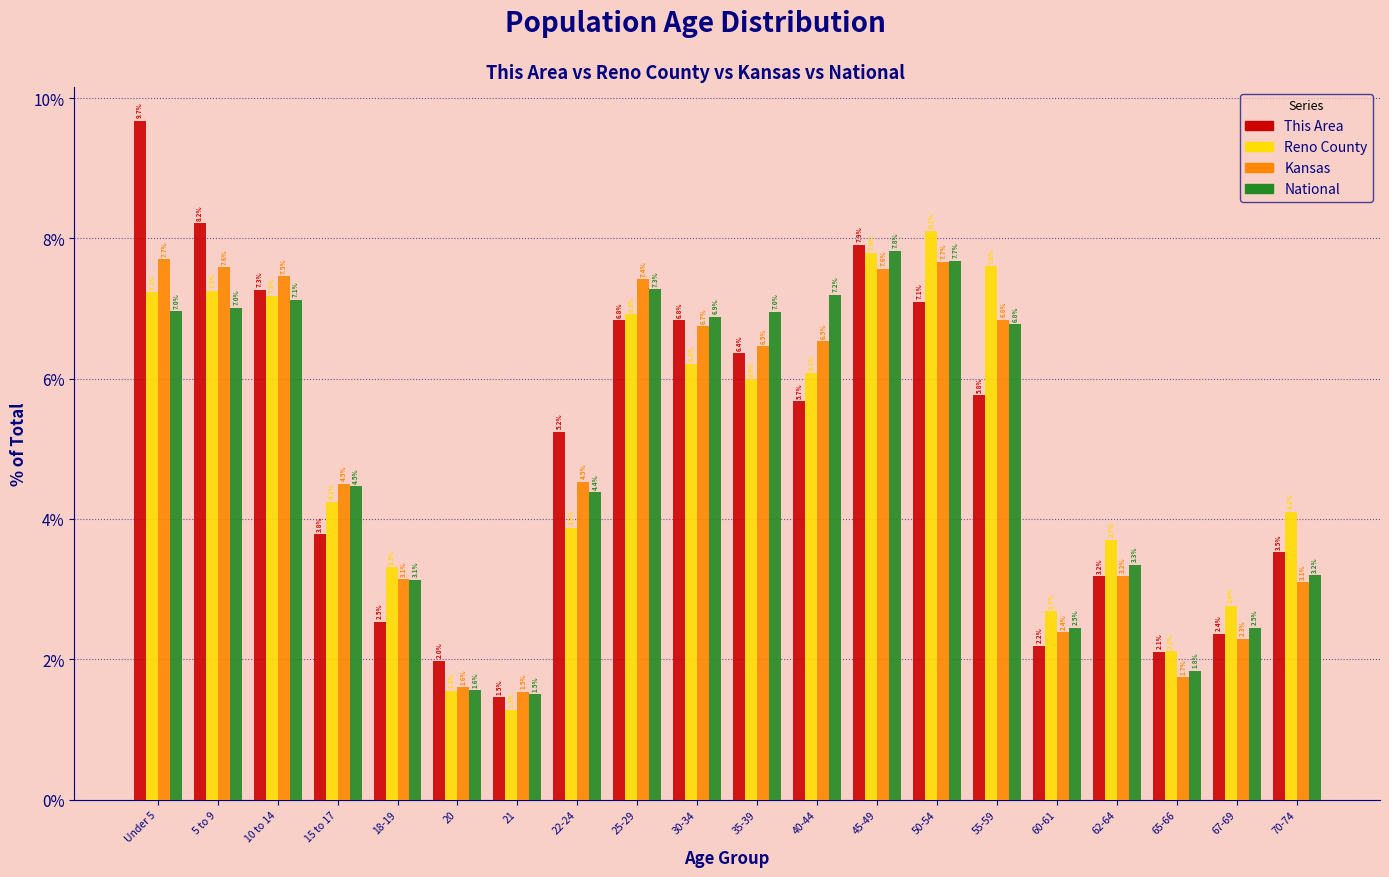

Reading right to left, extract all data points from this chart.

This Area: 70-74=3.5	67-69=2.4	65-66=2.1	62-64=3.2	60-61=2.2	55-59=5.8	50-54=7.1	45-49=7.9	40-44=5.7	35-39=6.4	30-34=6.8	25-29=6.8	22-24=5.2	21=1.5	20=2.0	18-19=2.5	15 to 17=3.8	10 to 14=7.3	5 to 9=8.2	Under 5=9.7
Reno County: 70-74=4.1	67-69=2.8	65-66=2.1	62-64=3.7	60-61=2.7	55-59=7.6	50-54=8.1	45-49=7.8	40-44=6.1	35-39=6.0	30-34=6.2	25-29=6.9	22-24=3.9	21=1.3	20=1.5	18-19=3.3	15 to 17=4.2	10 to 14=7.2	5 to 9=7.3	Under 5=7.2
Kansas: 70-74=3.1	67-69=2.3	65-66=1.7	62-64=3.2	60-61=2.4	55-59=6.8	50-54=7.7	45-49=7.6	40-44=6.5	35-39=6.5	30-34=6.7	25-29=7.4	22-24=4.5	21=1.5	20=1.6	18-19=3.1	15 to 17=4.5	10 to 14=7.5	5 to 9=7.6	Under 5=7.7
National: 70-74=3.2	67-69=2.5	65-66=1.8	62-64=3.3	60-61=2.5	55-59=6.8	50-54=7.7	45-49=7.8	40-44=7.2	35-39=7.0	30-34=6.9	25-29=7.3	22-24=4.4	21=1.5	20=1.6	18-19=3.1	15 to 17=4.5	10 to 14=7.1	5 to 9=7.0	Under 5=7.0